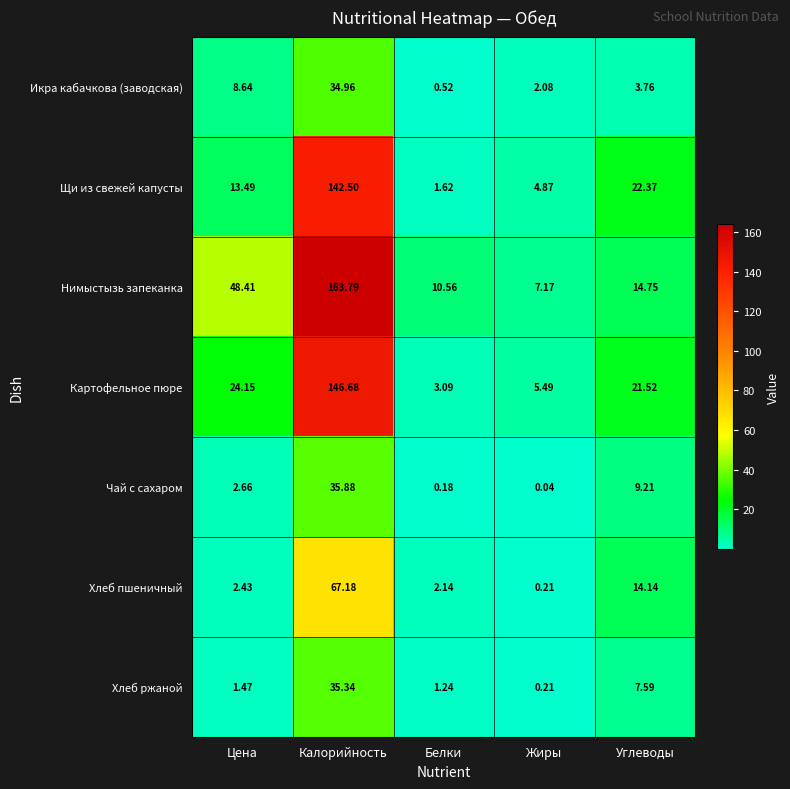

At Углеводы, list the series in order from smallest to largest.

Икра кабачкова (заводская), Хлеб ржаной, Чай с сахаром, Хлеб пшеничный, Нимыстызь запеканка, Картофельное пюре, Щи из свежей капусты